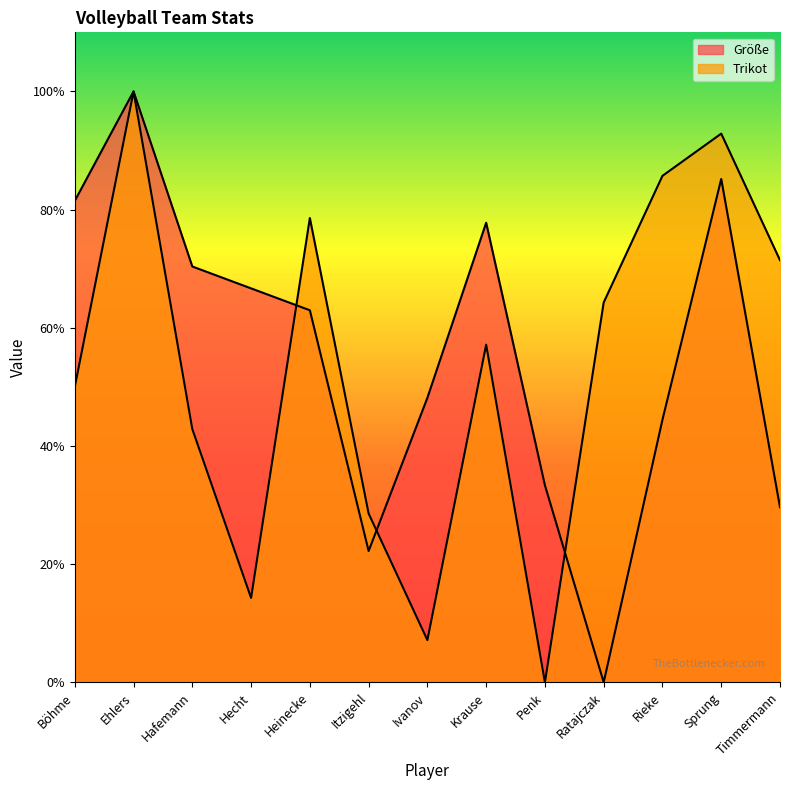

How many distinct data groups are displayed?

2